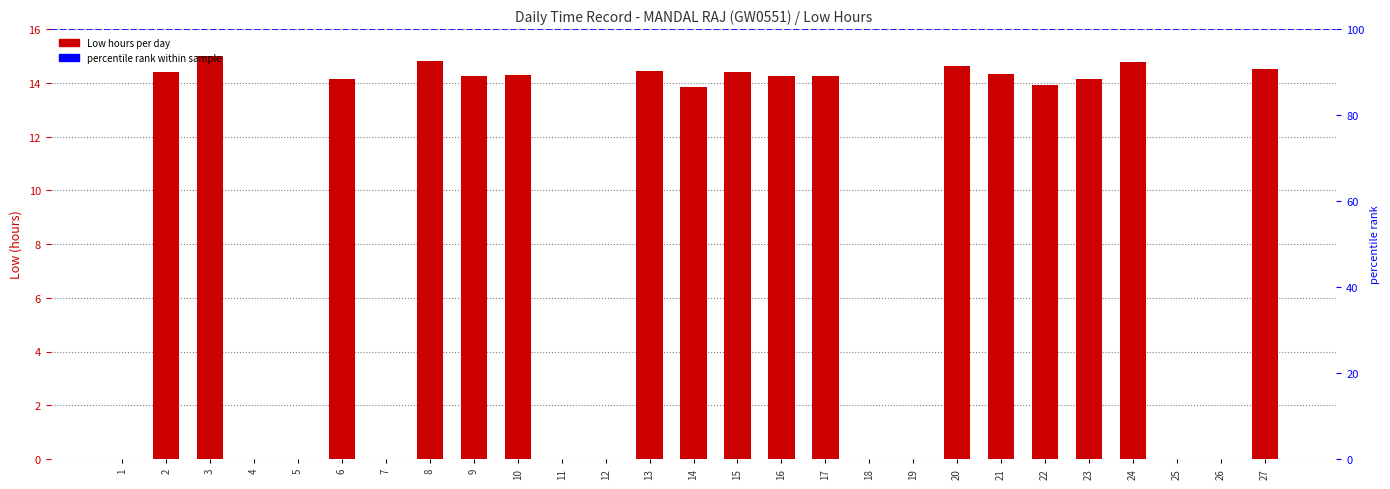

What is the sum of the values at 3 and 12?

15.0